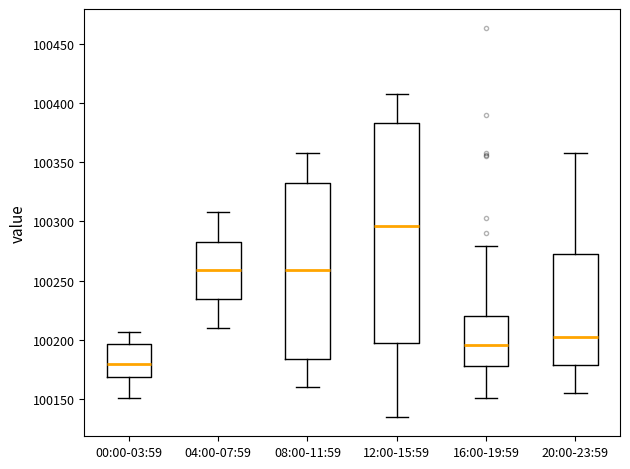

Comparing the boxes themselves (not the whiskers), which one is the tallest?

12:00-15:59